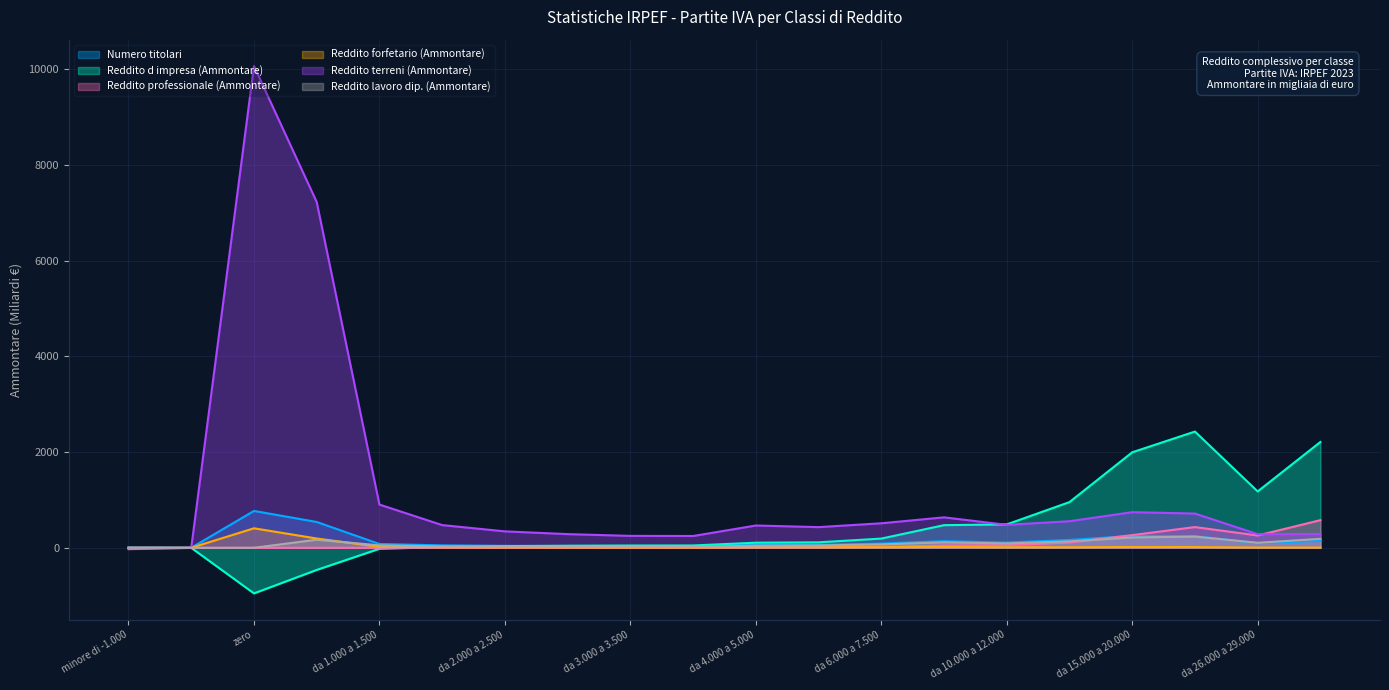

What is the maximum value for Reddito professionale (Ammontare)?

577.7